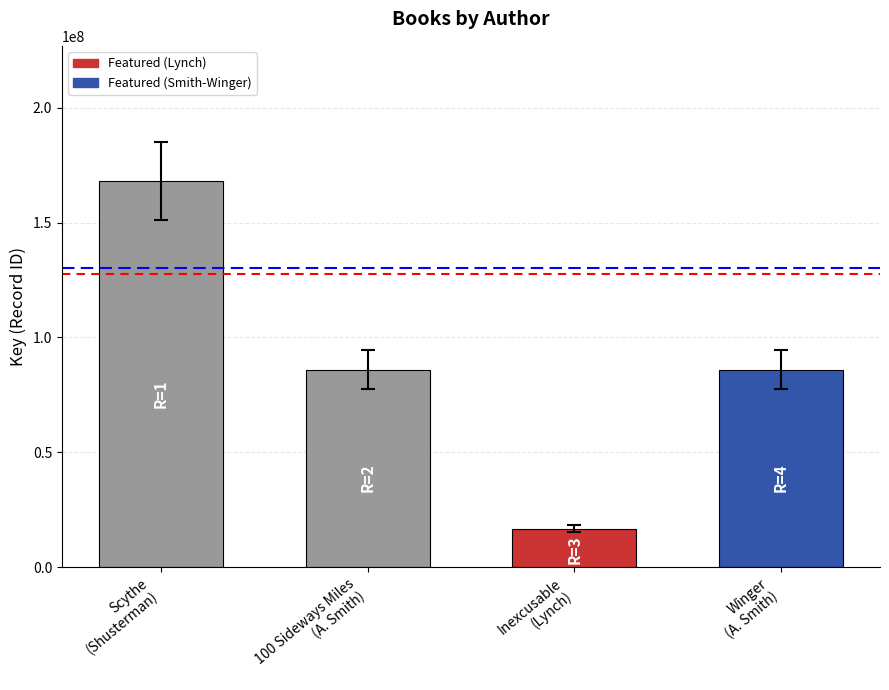

Approximately how many times larger is the value at Scythe
(Shusterman) compared to 100 Sideways Miles
(A. Smith)?

2.0